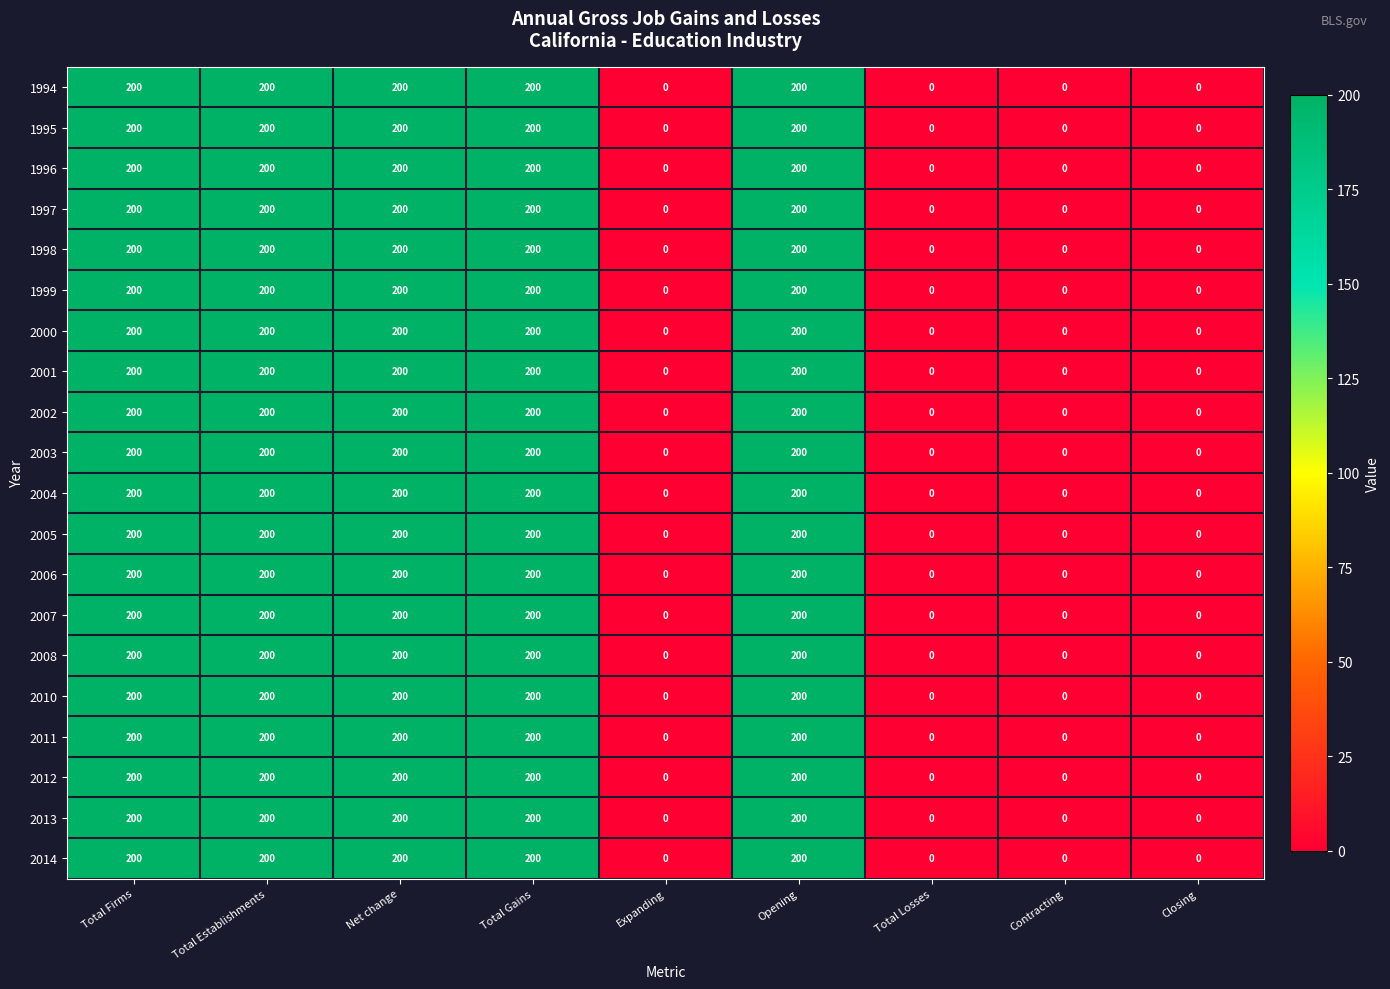

What value does the 2001 series have at Opening, to the nearest 50?

200